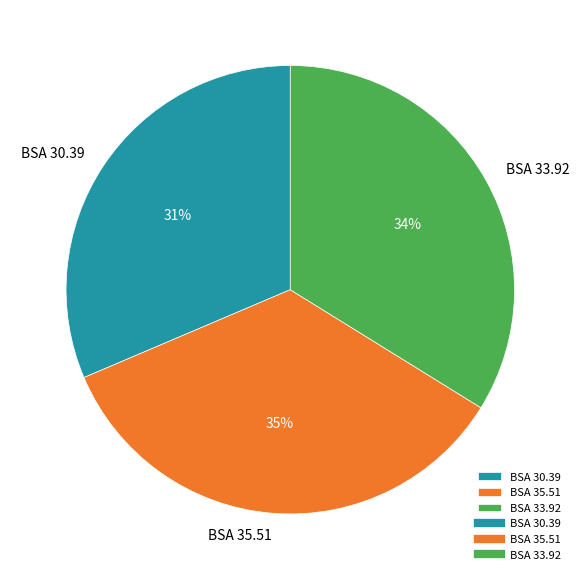

Rank the categories by value from lowest to highest.

BSA 30.39, BSA 33.92, BSA 35.51